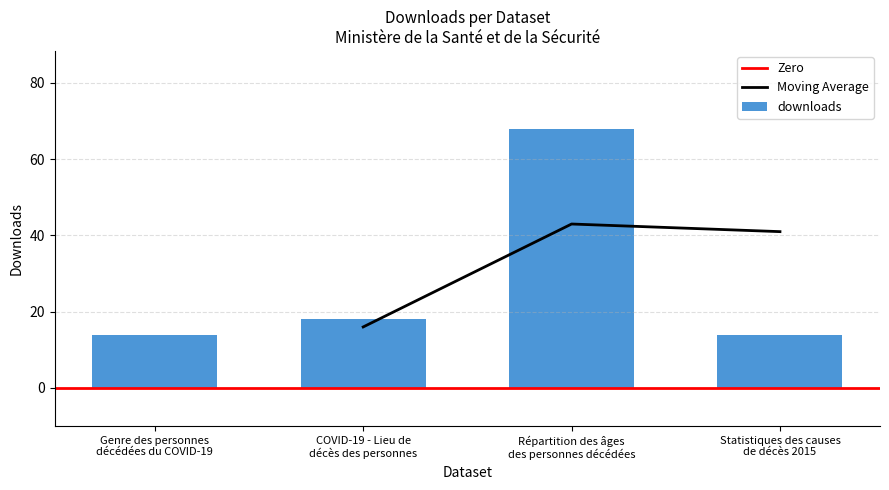

Where is the data nearest to the value 41?

COVID-19 - Lieu de
décès des personnes